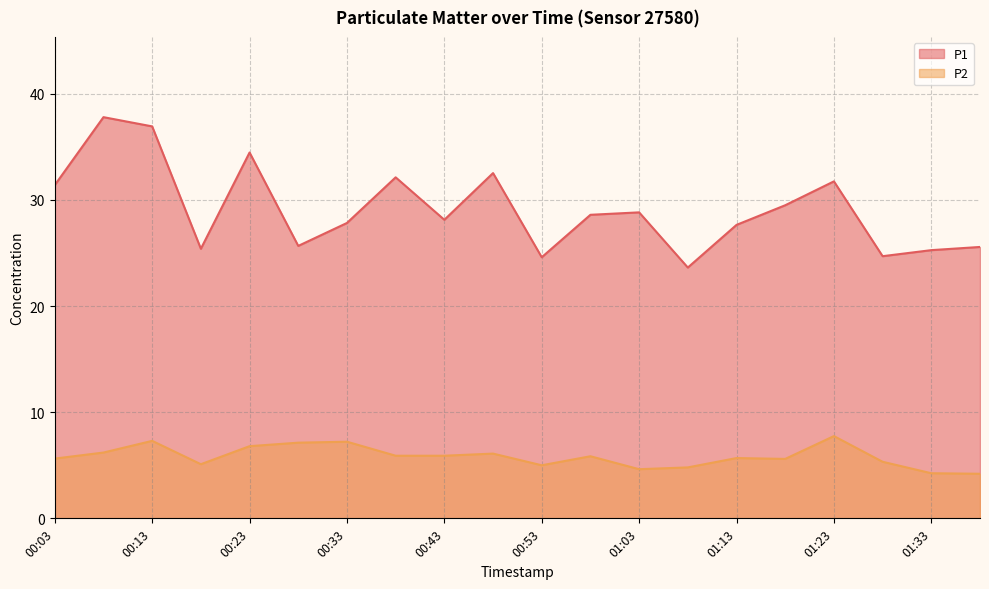

List the series in order of their peak value, highest first.

P1, P2